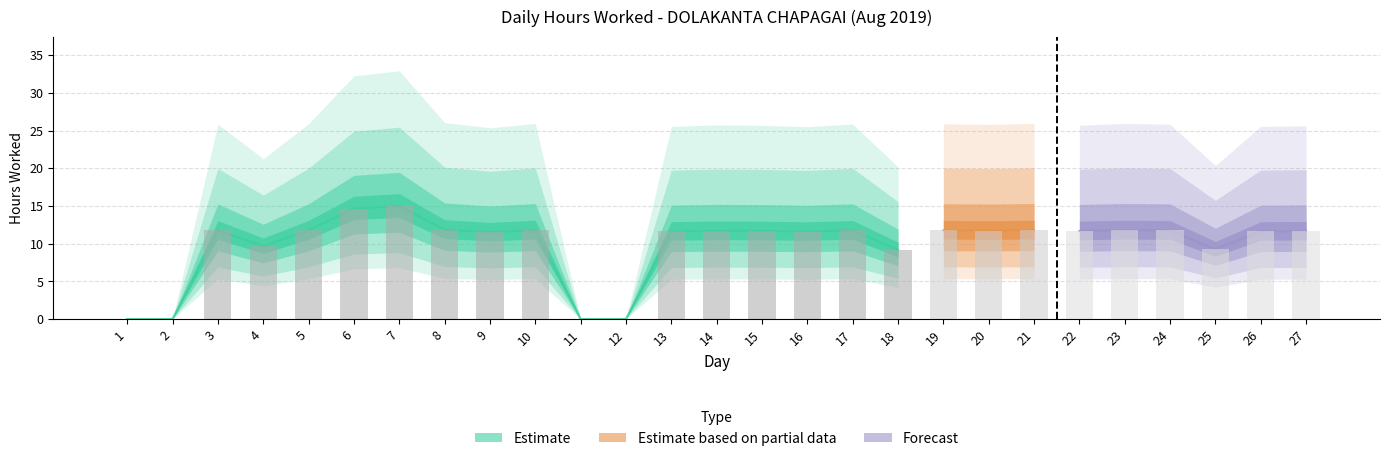

At which label is the value closest to 7?

18